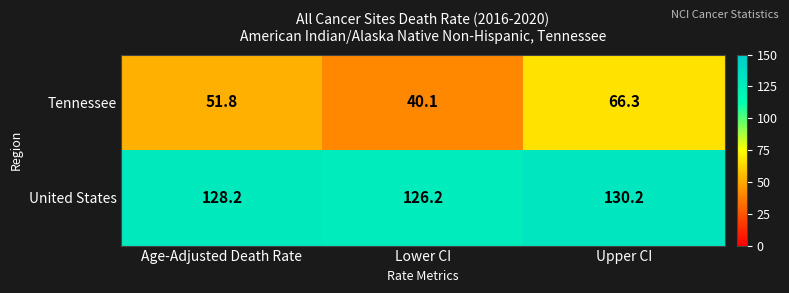

Rank the series at Upper CI from lowest to highest value.

Tennessee, United States